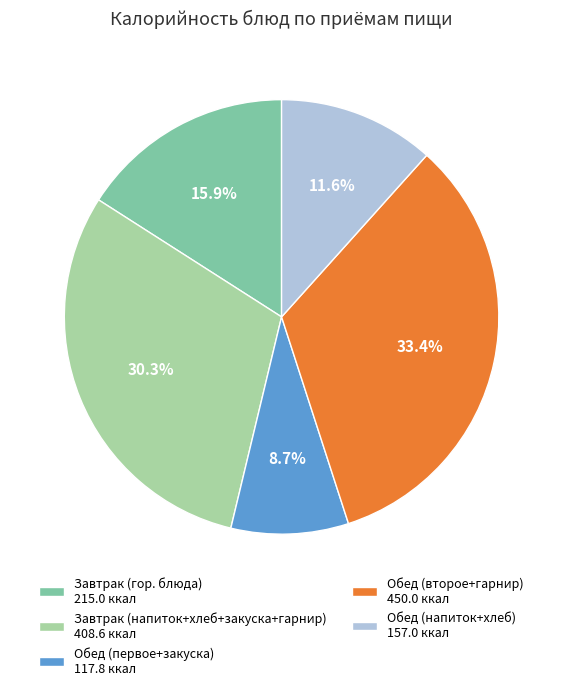

Count the number of slices in the pie.

5